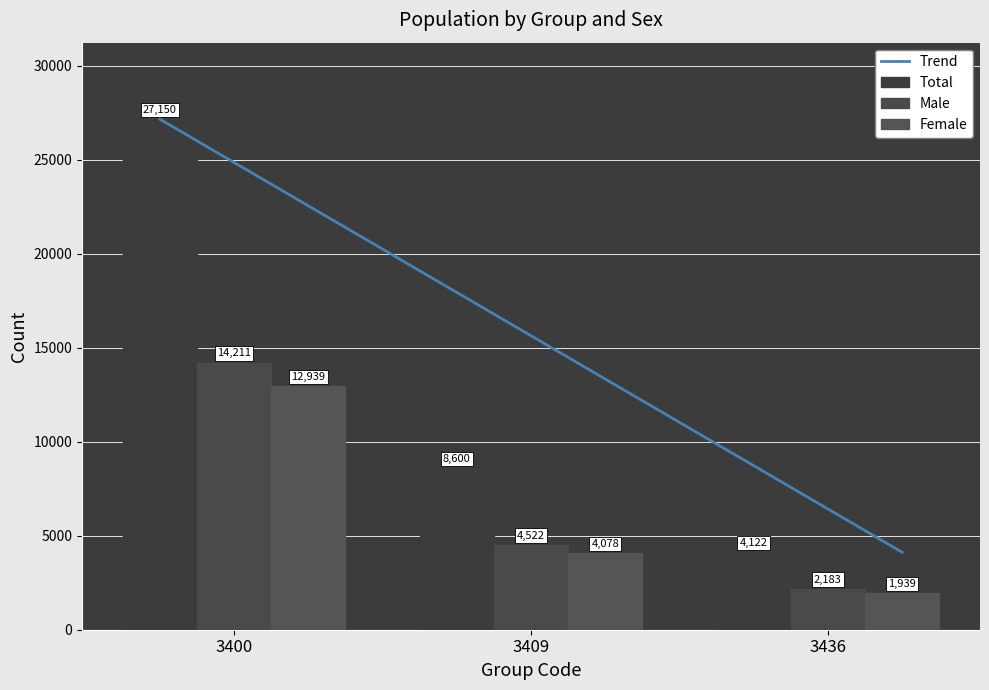

How many Female values are between 1939 and 12939?

3